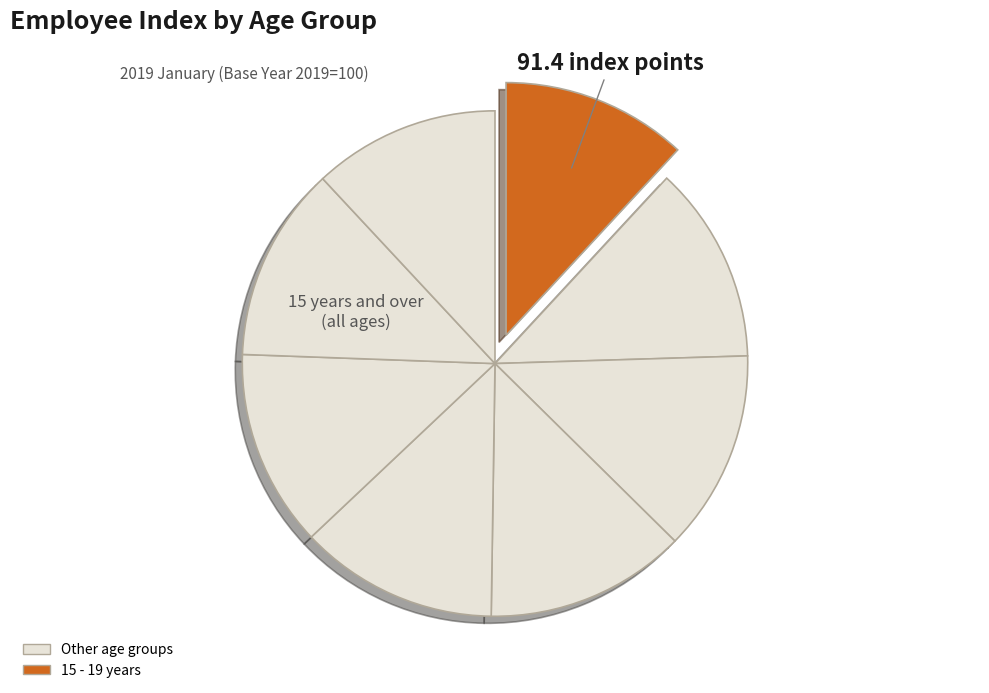

How many slices are in this pie chart?

8